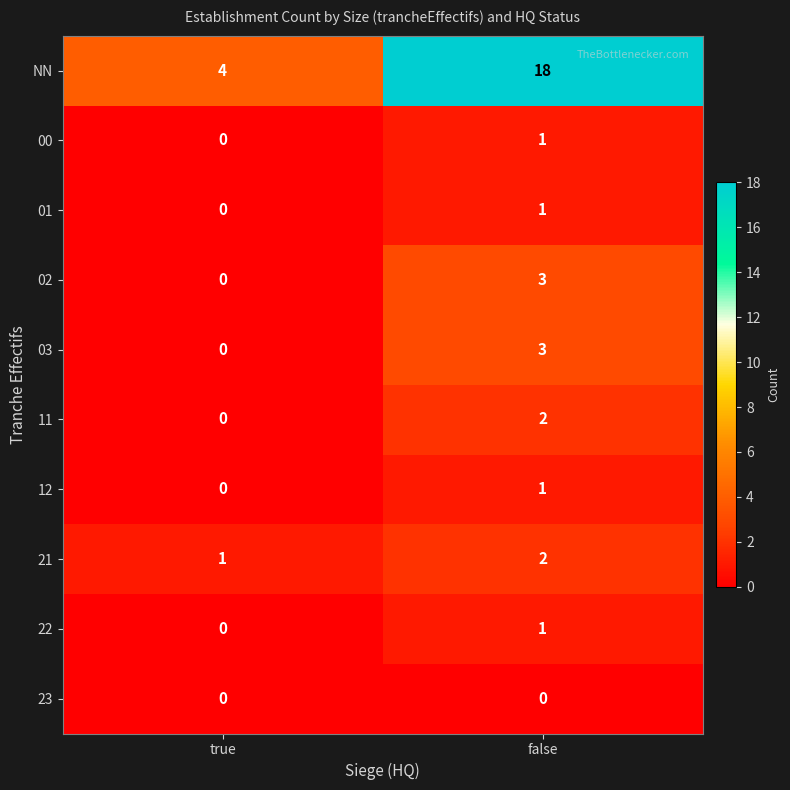

Which series has the largest total across all categories?

NN